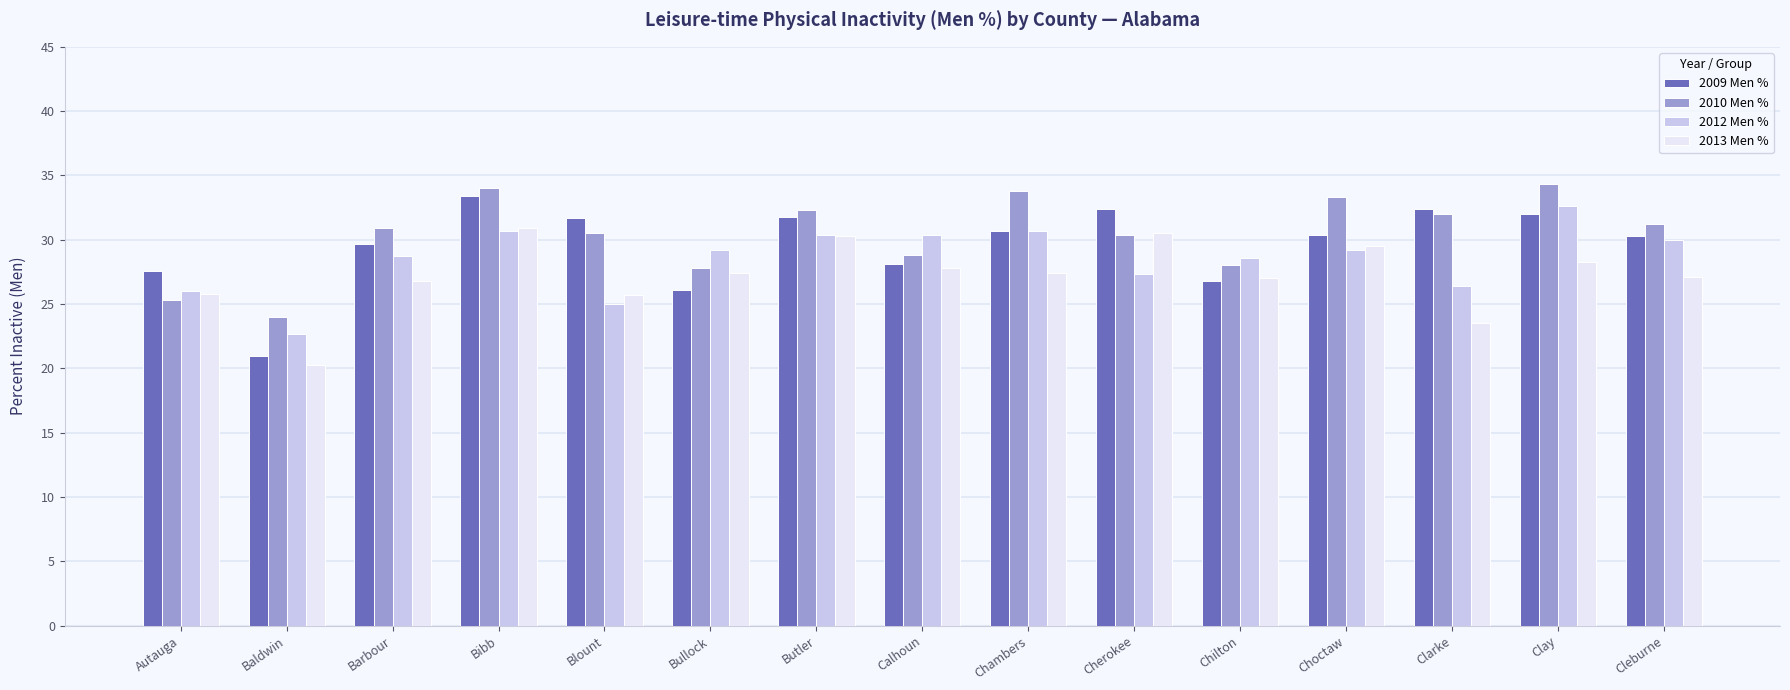

Rank the series by their average value, from highest to lowest.

2010 Men %, 2009 Men %, 2012 Men %, 2013 Men %